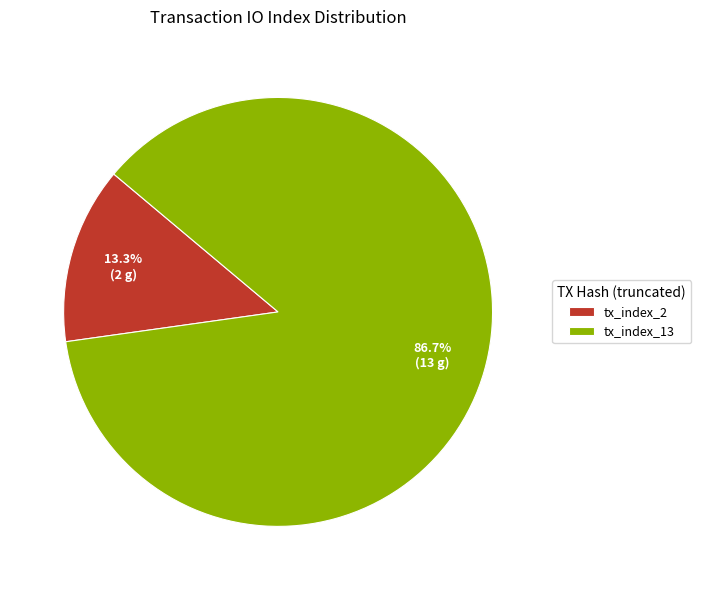

Combined, what portion of the pie is tx_index_2 and tx_index_13?

100.0%